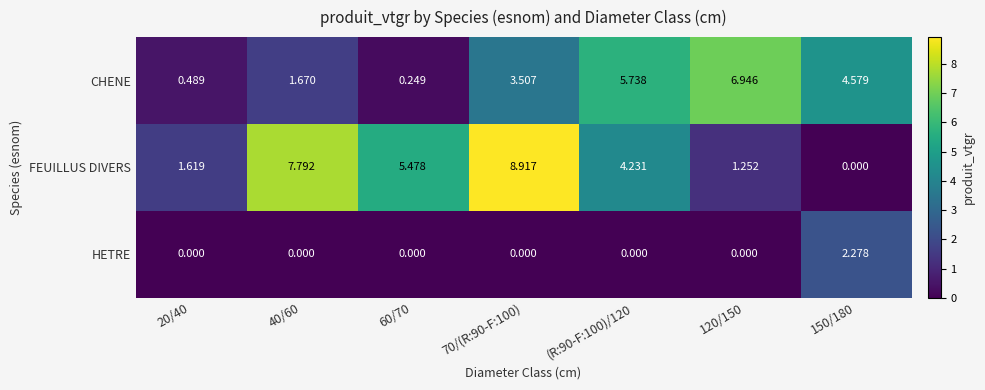

Rank the series by their maximum value, from lowest to highest.

HETRE, CHENE, FEUILLUS DIVERS